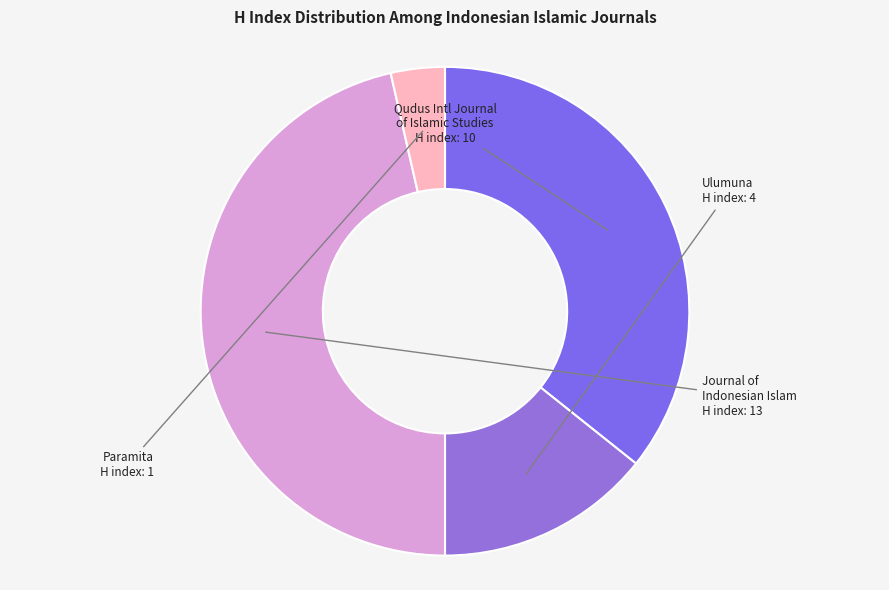

Count the number of slices in the pie.

4